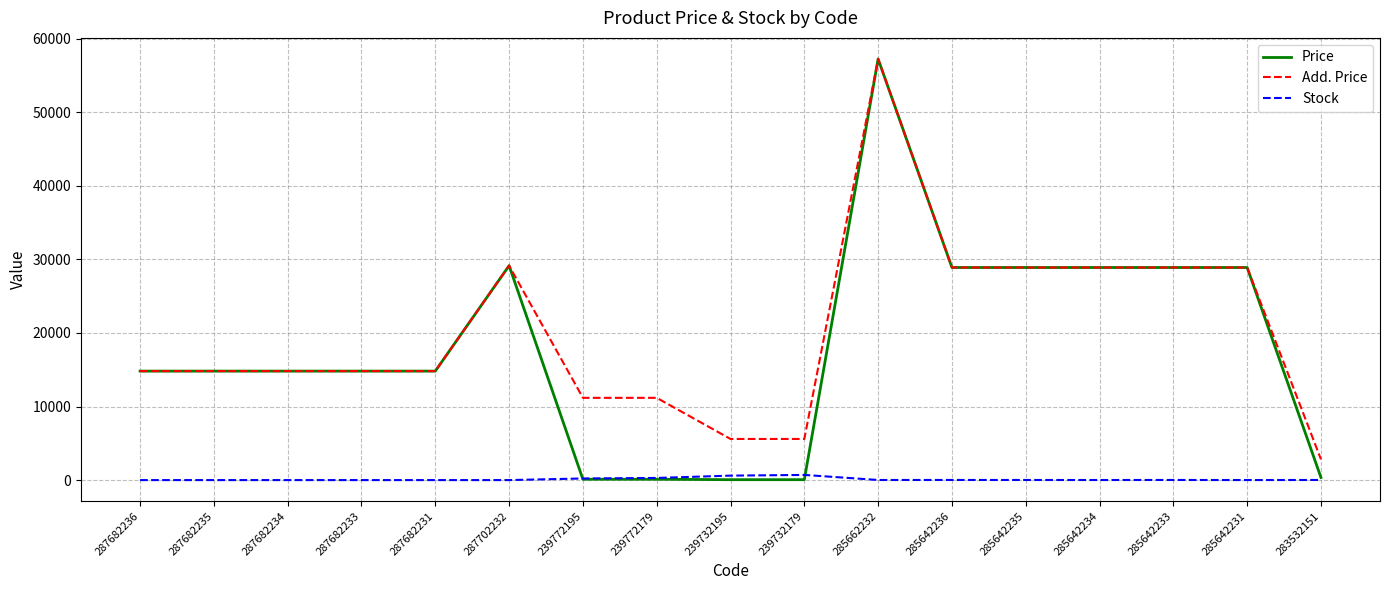

At which category is the sum across all series the highest?

285662232